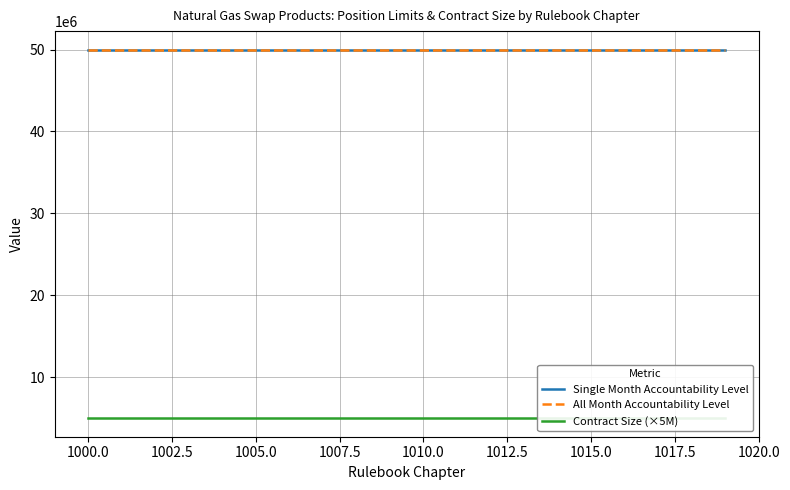

What is the greatest value displayed?

50000000